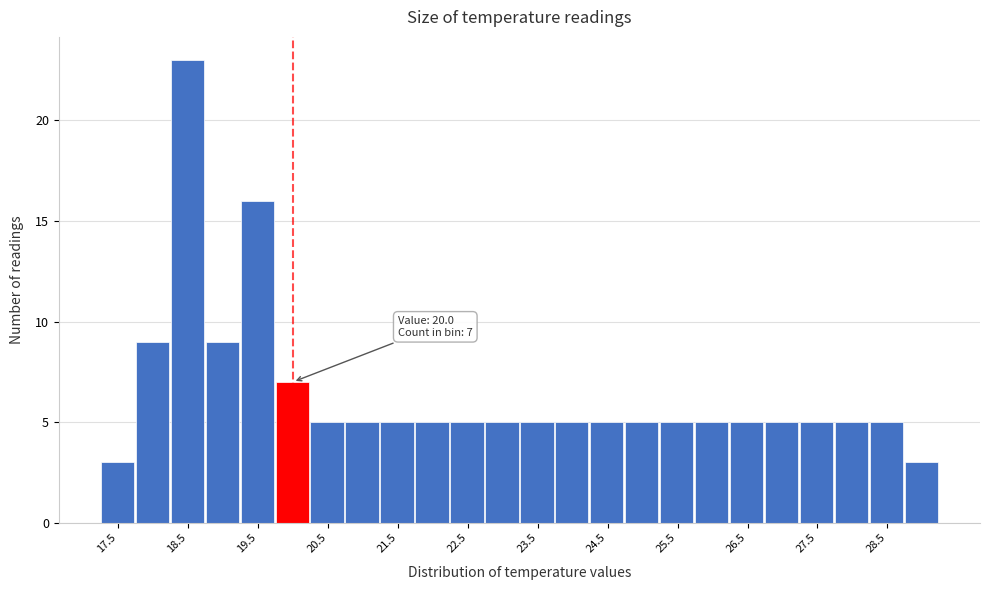

Which range on the x-axis has the tallest bar?

18.25 to 18.75